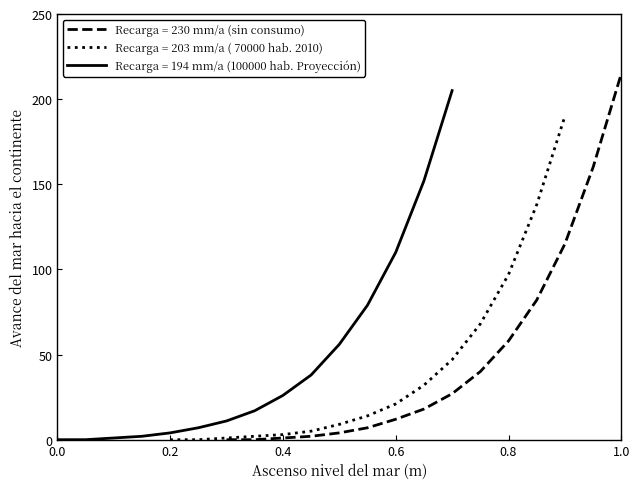

Rank the series by their maximum value, from lowest to highest.

Recarga = 203 mm/a ( 70000 hab. 2010), Recarga = 194 mm/a (100000 hab. Proyección), Recarga = 230 mm/a (sin consumo)